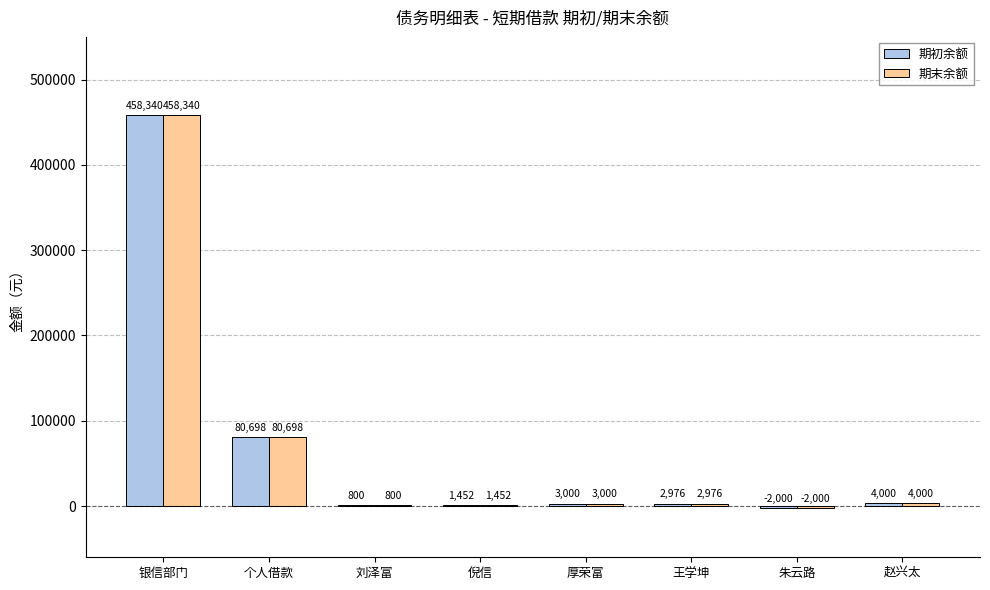

How many groups of bars are there?

8